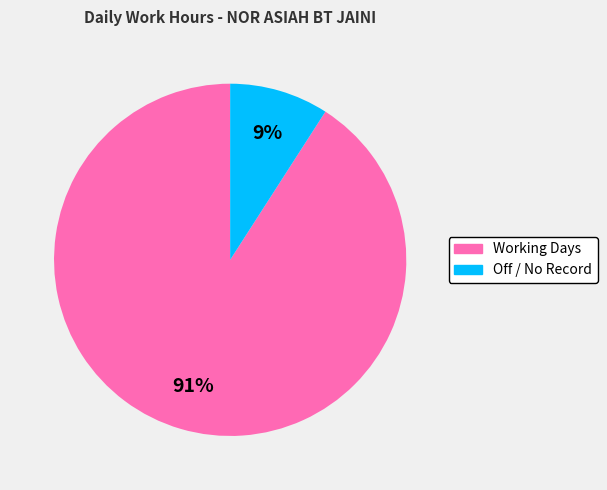

To the nearest percent, what is the average slice percentage?

50%